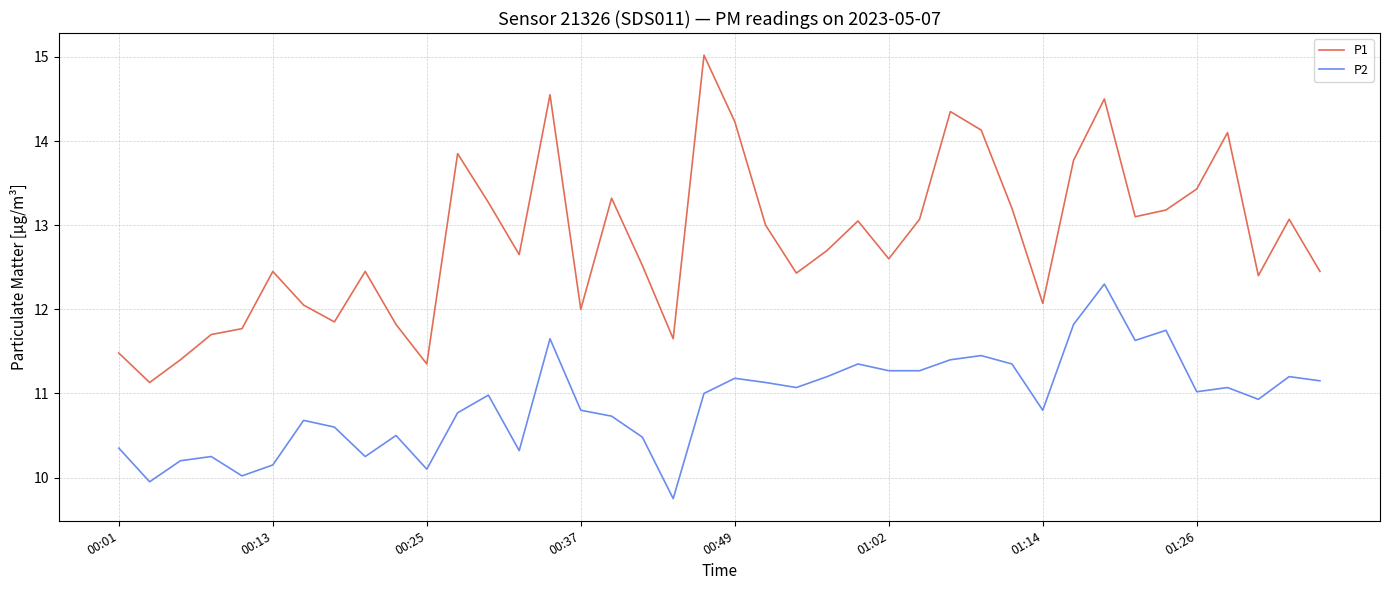

What is the highest value of the P1 series?

15.0